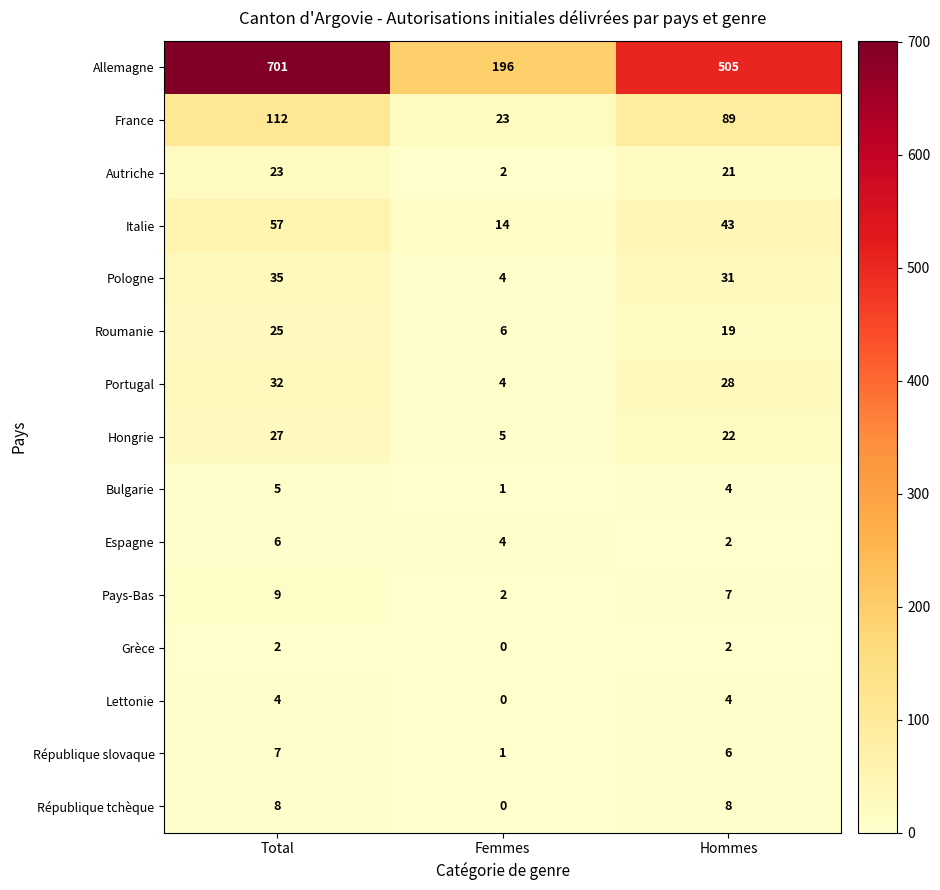

What is the maximum value shown in the chart?

701